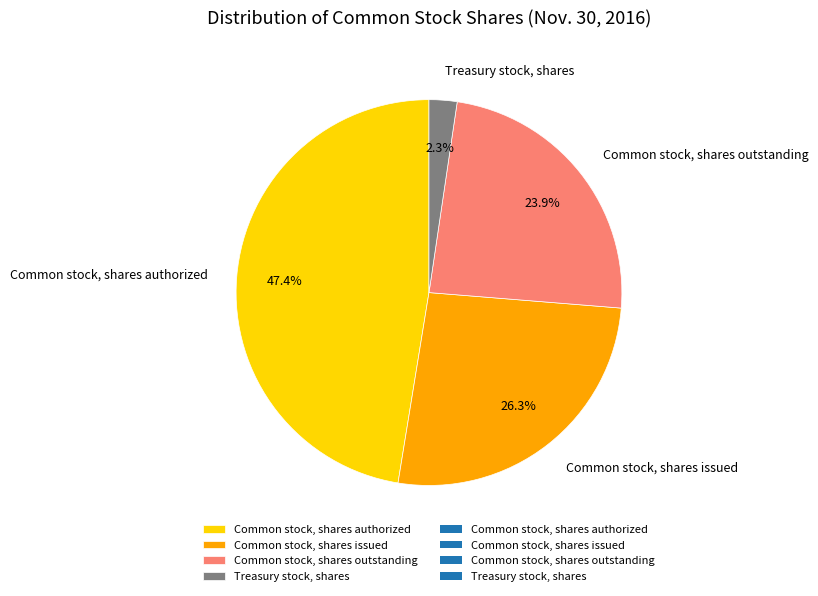

Is it true that Common stock, shares issued is 20% of the pie?

False